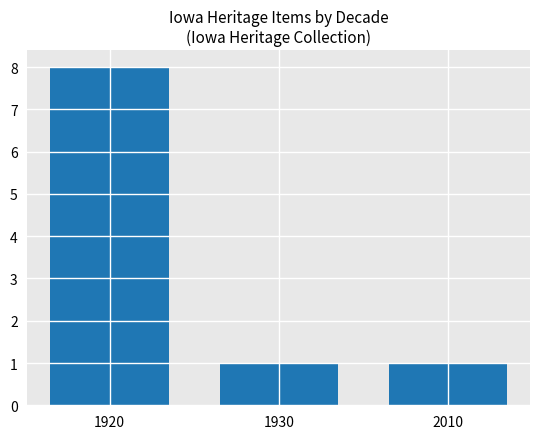

What is the greatest value displayed?

8